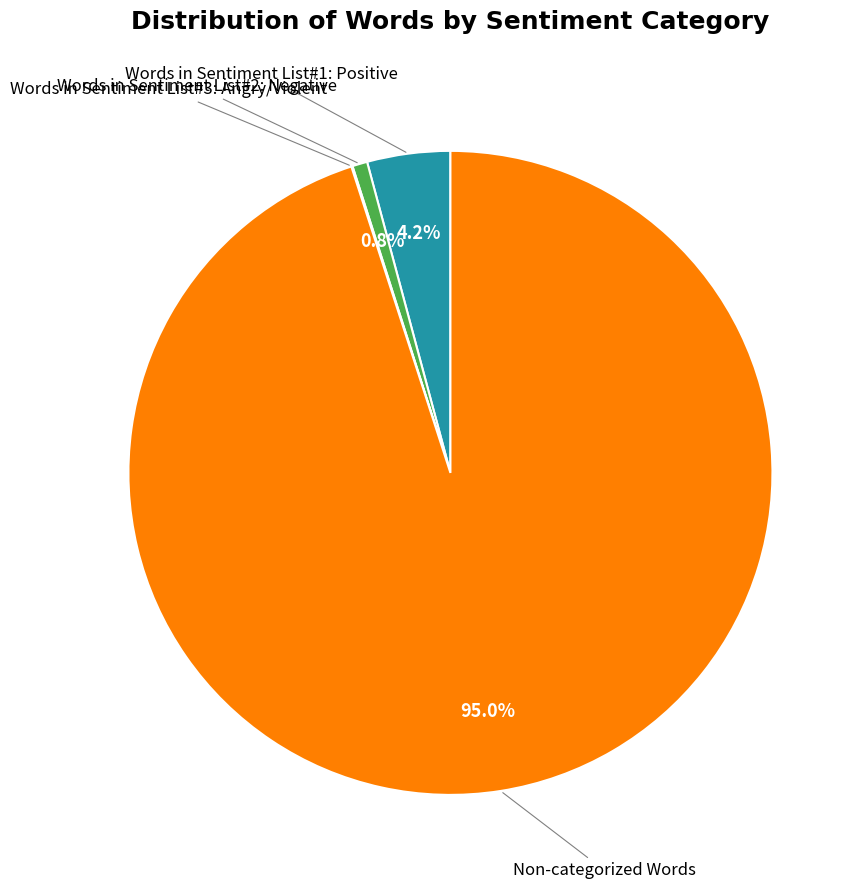

To the nearest percent, what is the difference between the largest and smallest slice percentages?

95%